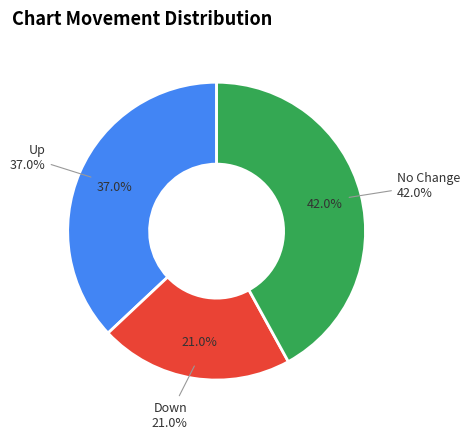

To the nearest percent, what percentage of the pie is down?

21%